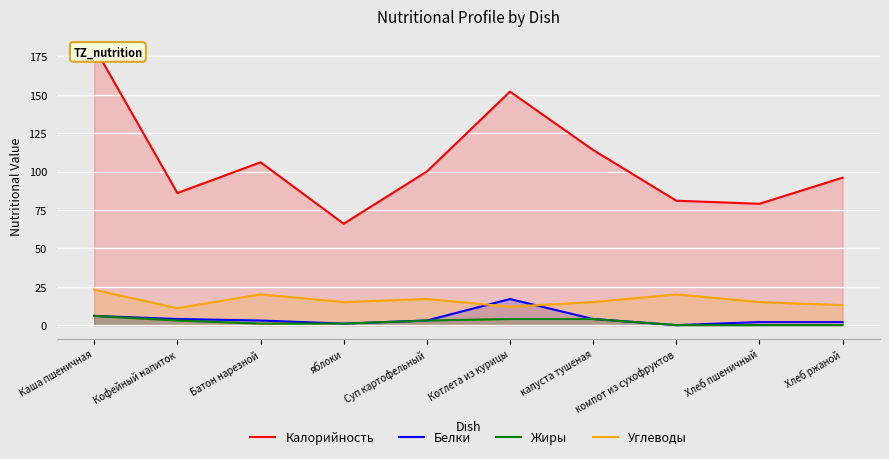

Reading left to right, what are all the values shown in this chart?

Калорийность: Каша пшеничная=181	Кофейный напиток=86	Батон нарезной=106	яблоки=66	Суп картофельный=100	Котлета из курицы=152	капуста тушеная=114	компот из сухофруктов=81	Хлеб пшеничный=79	Хлеб ржаной=96
Белки: Каша пшеничная=6	Кофейный напиток=4	Батон нарезной=3	яблоки=1	Суп картофельный=3	Котлета из курицы=17	капуста тушеная=4	компот из сухофруктов=0	Хлеб пшеничный=2	Хлеб ржаной=2
Жиры: Каша пшеничная=6	Кофейный напиток=3	Батон нарезной=1	яблоки=1	Суп картофельный=3	Котлета из курицы=4	капуста тушеная=4	компот из сухофруктов=0	Хлеб пшеничный=0	Хлеб ржаной=0
Углеводы: Каша пшеничная=23	Кофейный напиток=11	Батон нарезной=20	яблоки=15	Суп картофельный=17	Котлета из курицы=12	капуста тушеная=15	компот из сухофруктов=20	Хлеб пшеничный=15	Хлеб ржаной=13